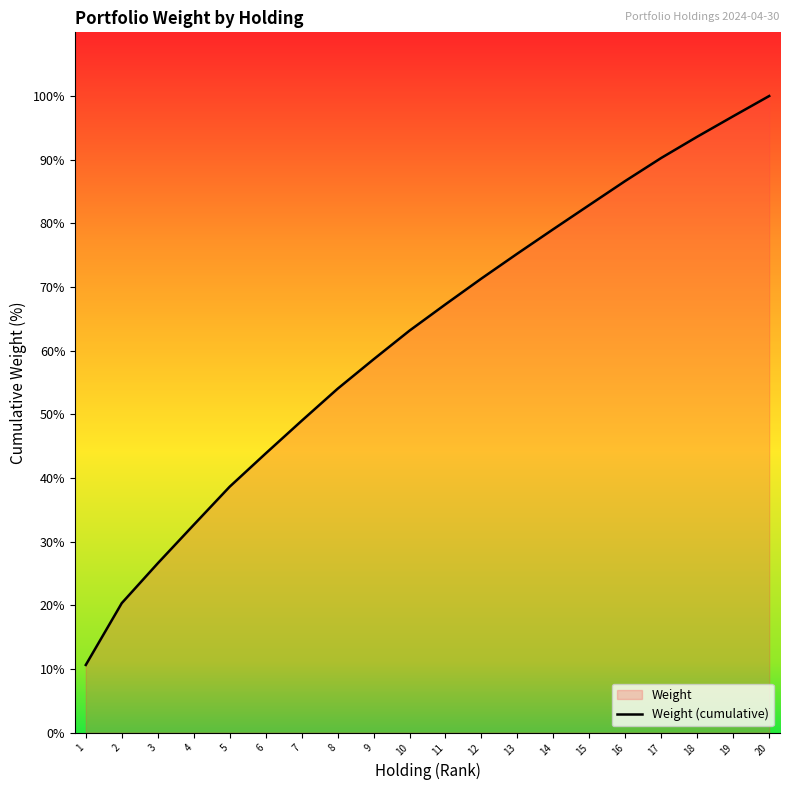

What is the change in value from 3 to 6?

+17.3